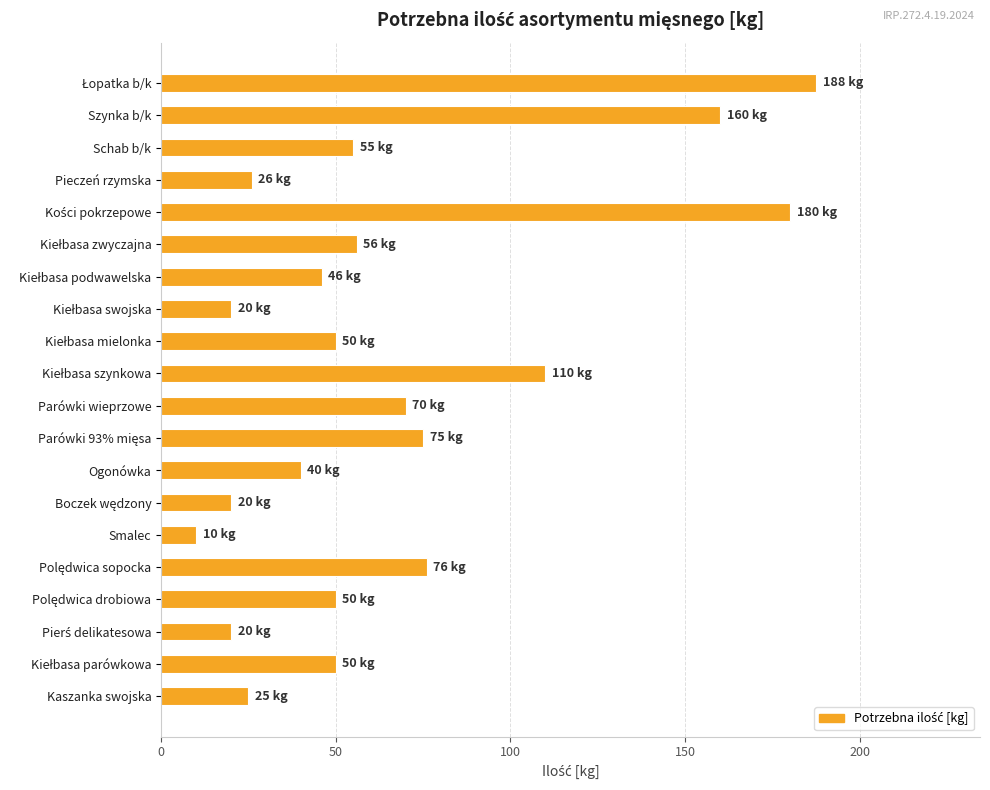

Are the bars horizontal?

Yes